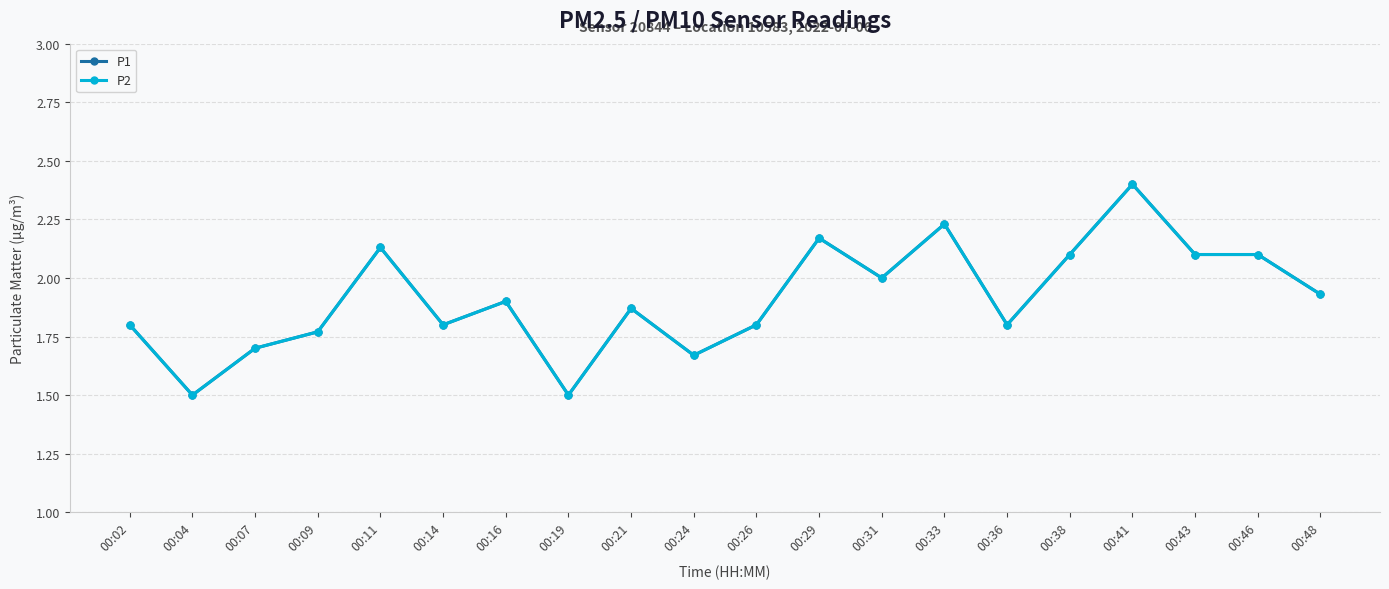

True or false: P2 and P1 intersect in this chart.

False